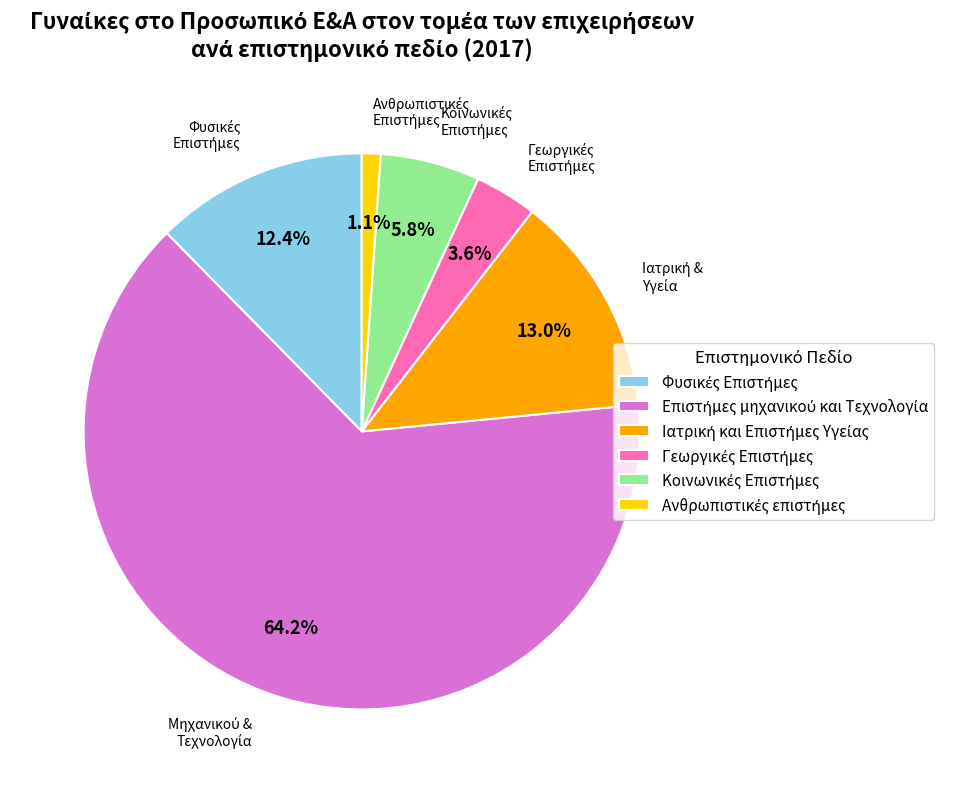

Is there any slice that represents more than half of the pie?

Yes